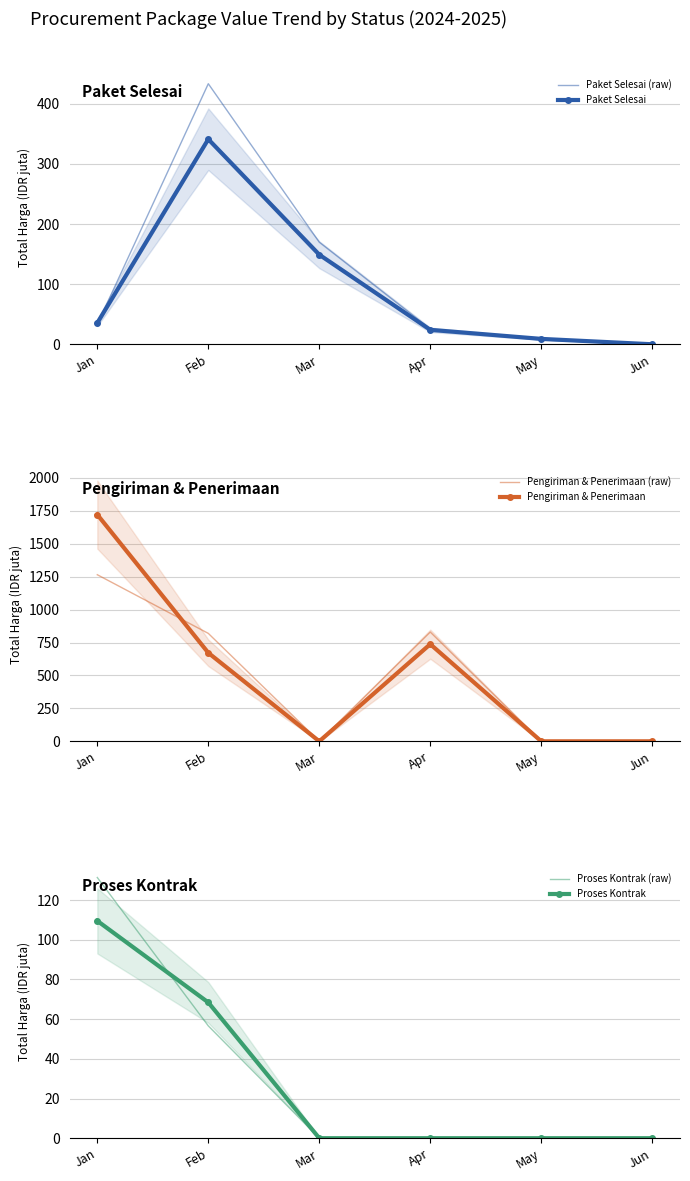

Is it true that Pengiriman & Penerimaan (raw) equals 426.2 at Feb?

False